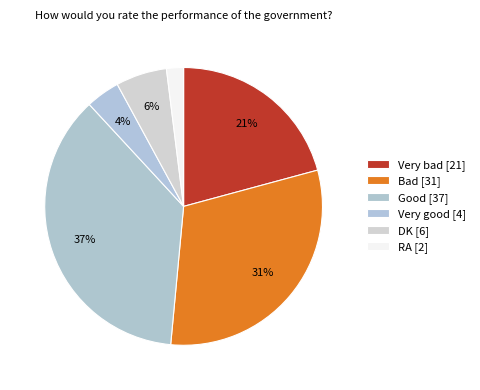

What percentage is NOT represented by Very bad?

79.2%